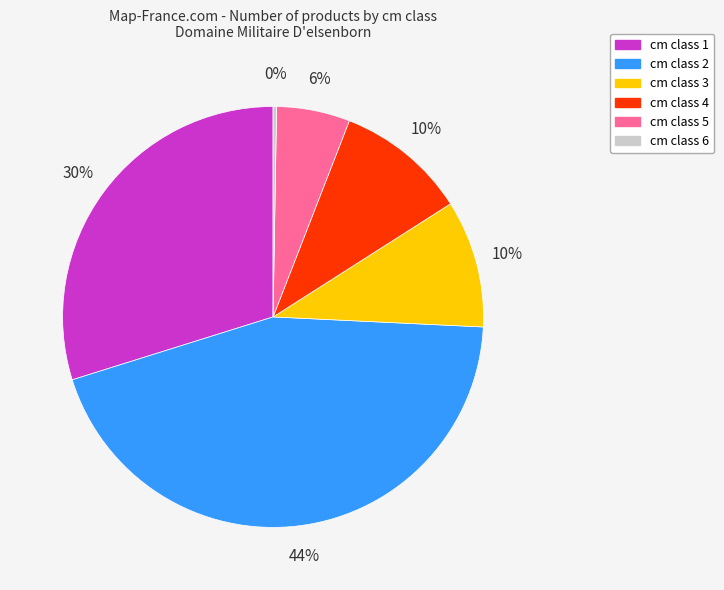

To the nearest percent, what portion does cm class 1 represent?

30%